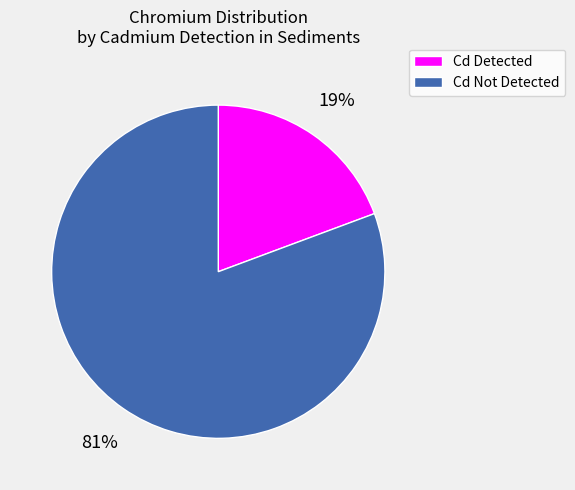

True or false: Cd Not Detected accounts for 68% of the total.

False